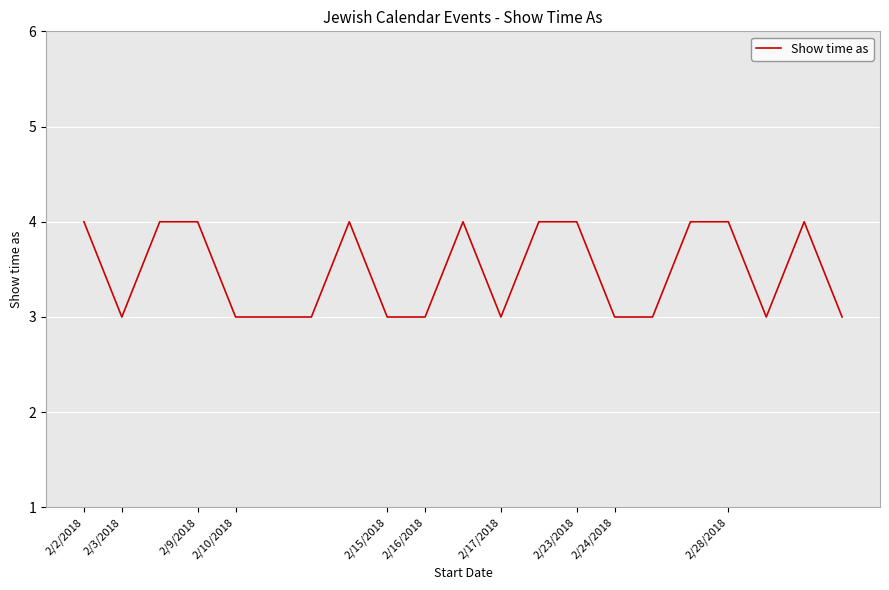

True or false: there are more than 2 points higher than both neighbors.

True